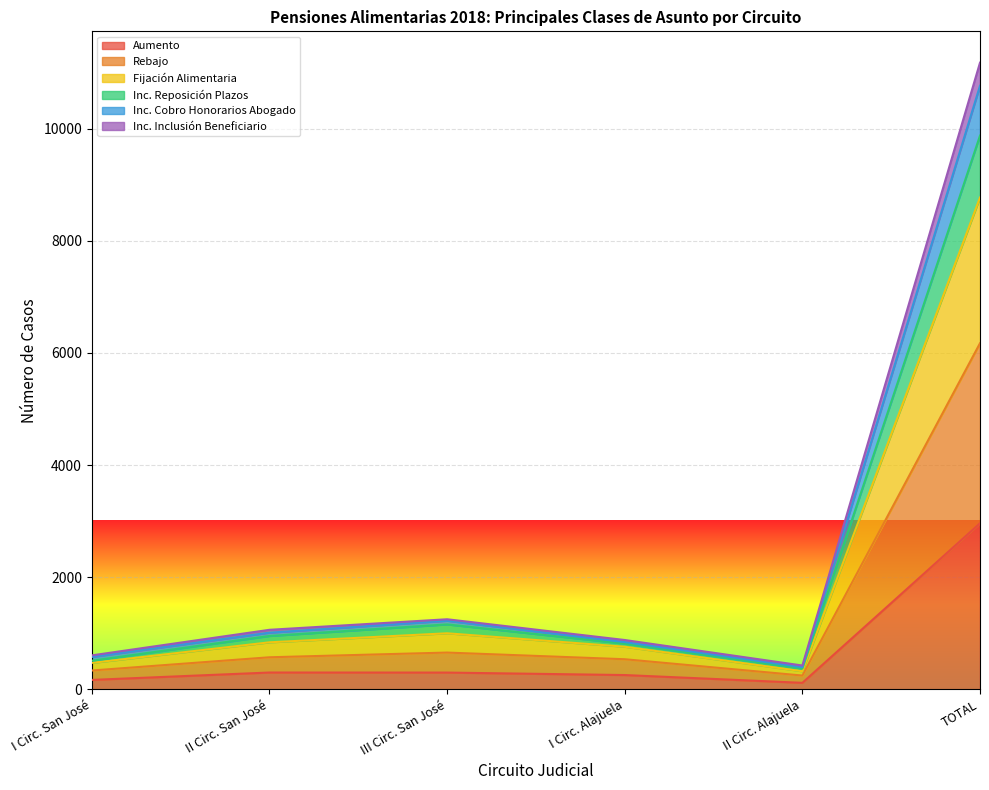

True or false: Inc. Reposición Plazos and Fijación Alimentaria cross at least once.

False